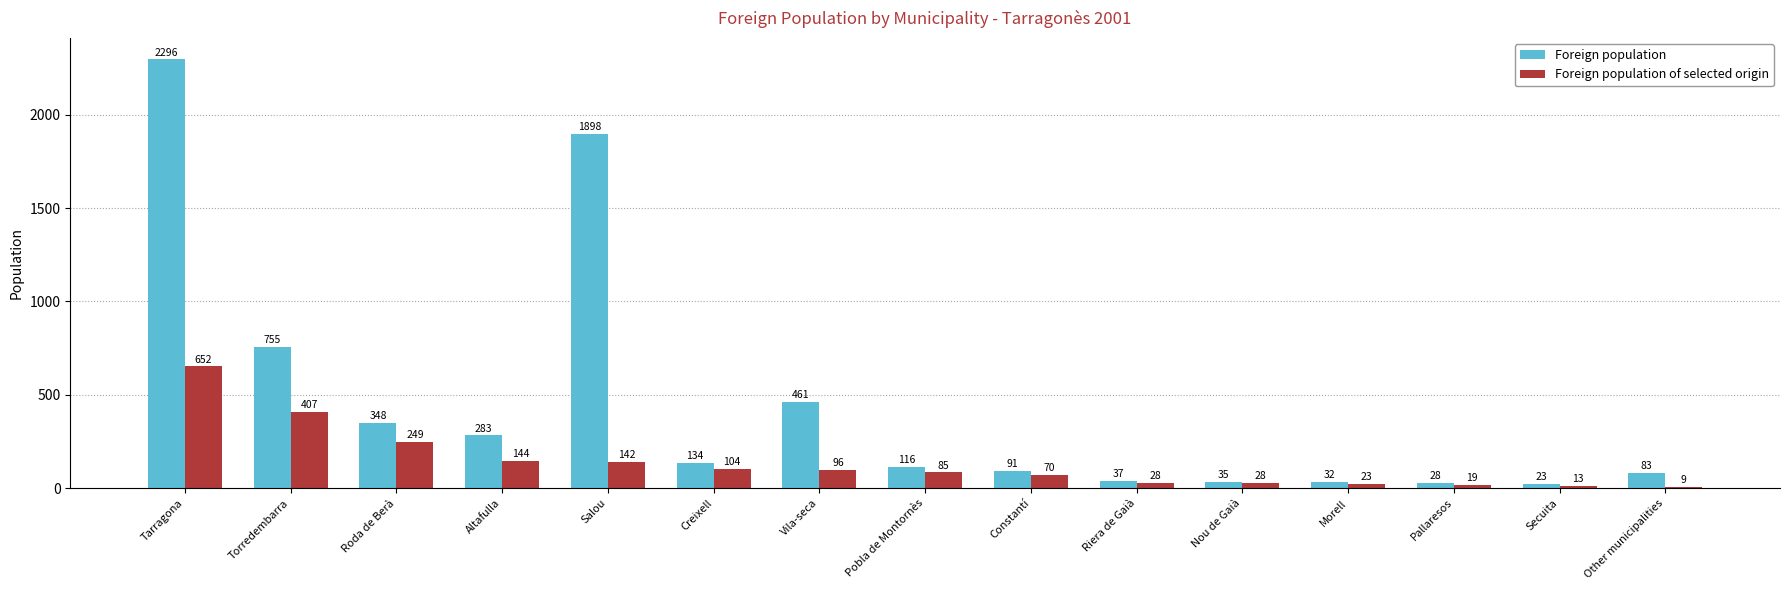

Reading right to left, list all the values displayed in this chart.

Foreign population: 83	23	28	32	35	37	91	116	461	134	1898	283	348	755	2296
Foreign population of selected origin: 9	13	19	23	28	28	70	85	96	104	142	144	249	407	652